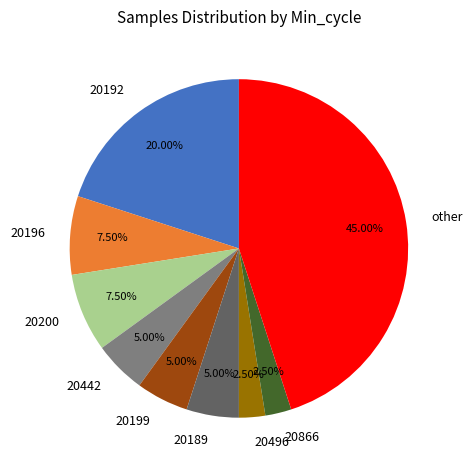

What is the largest slice in the pie chart?

other